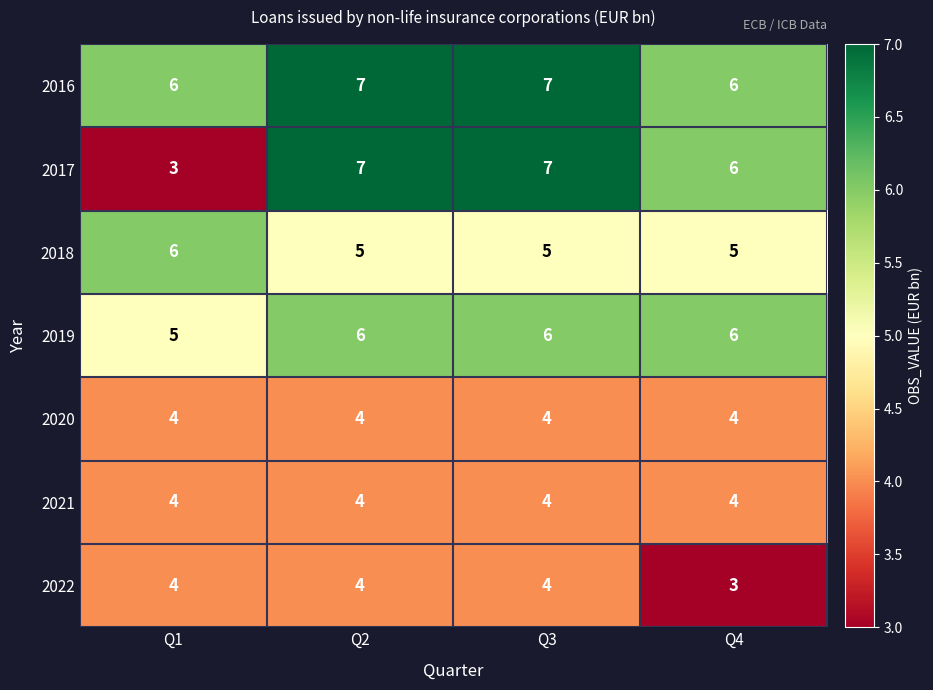

What is the maximum value for 2019?

6